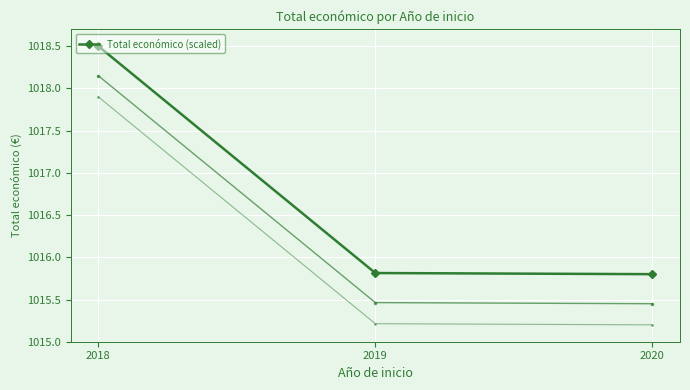

Which label corresponds to the largest value in the chart?

2018